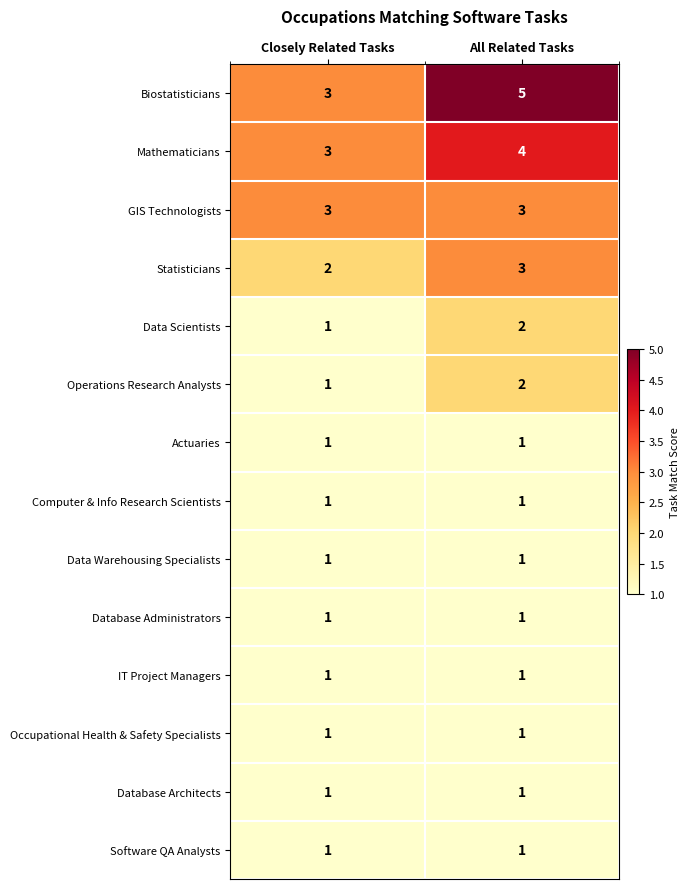

At which category is the sum across all series the highest?

All Related Tasks